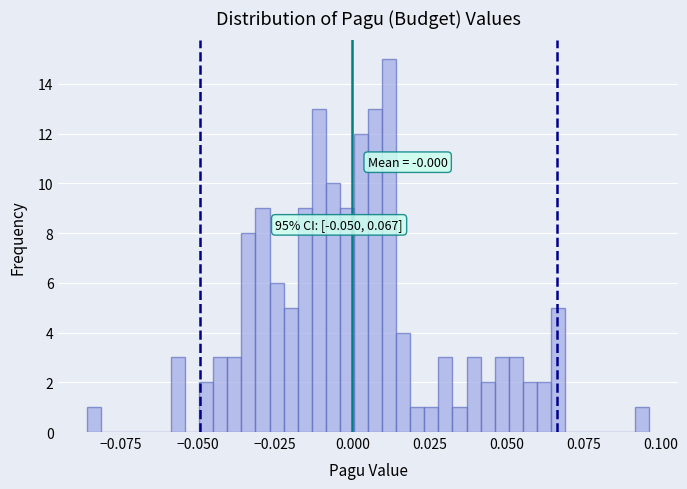

Around what value on the x-axis is the tallest bar? Give the approximate position of its centre, as read against the axis.

0.010